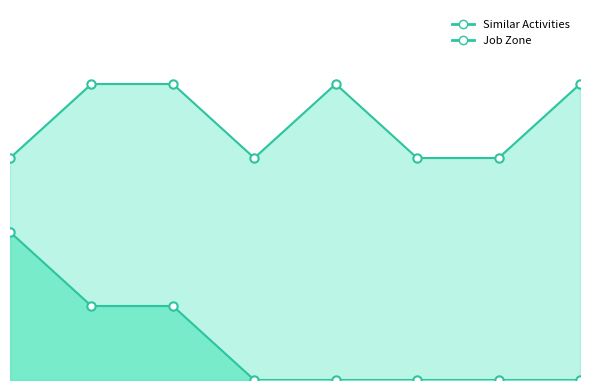

Rank the series at Commercial Divers from highest to lowest value.

Job Zone, Similar Activities